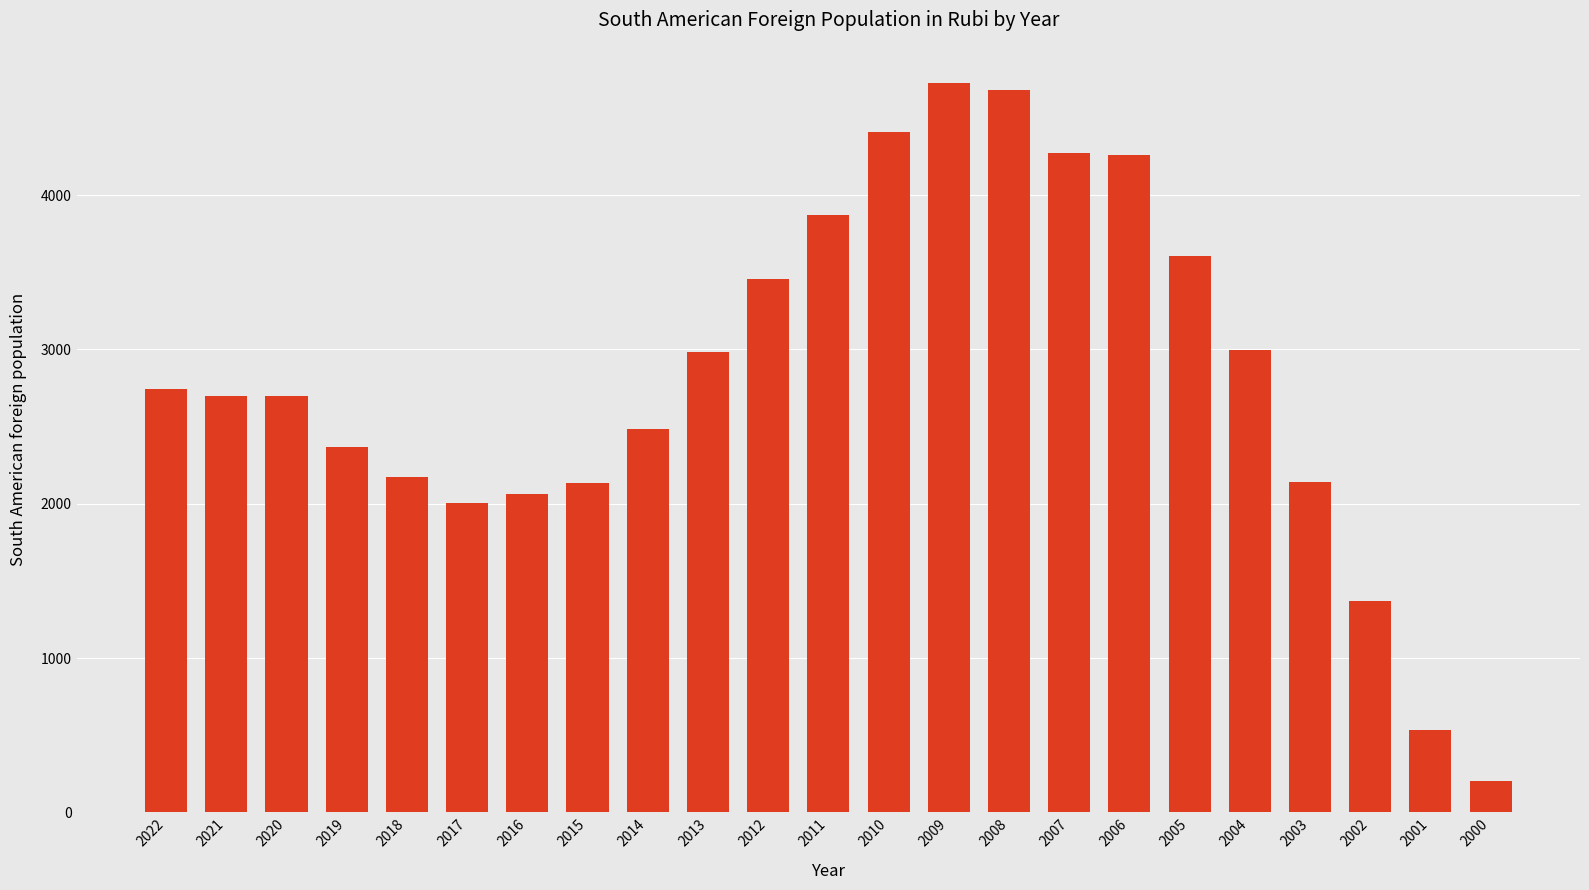

What is the value of the 4th bar from the left?

2365